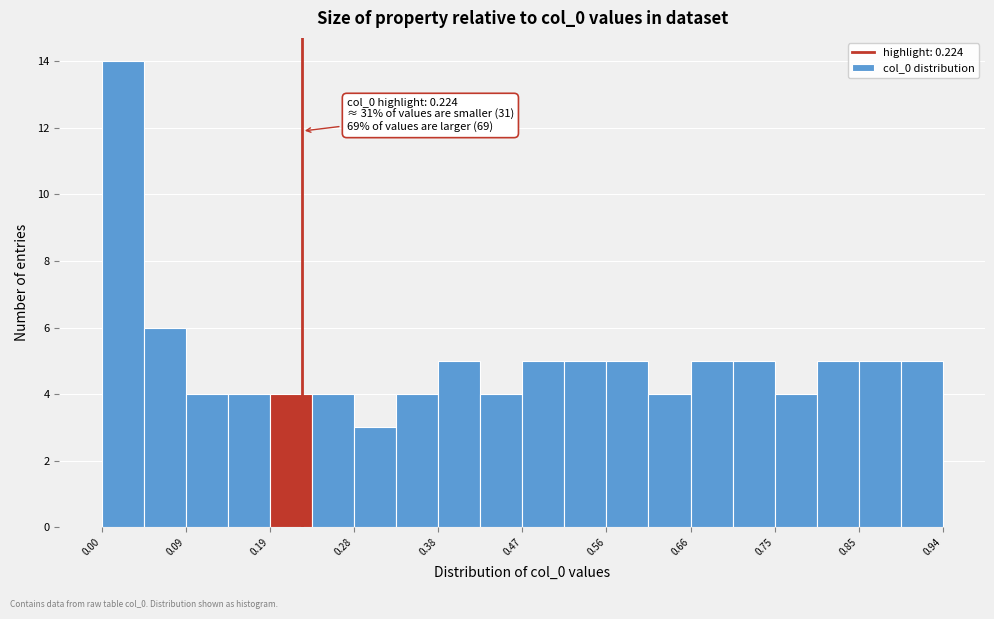

Over which range of the x-axis is the bar tallest?

0.000 to 0.047